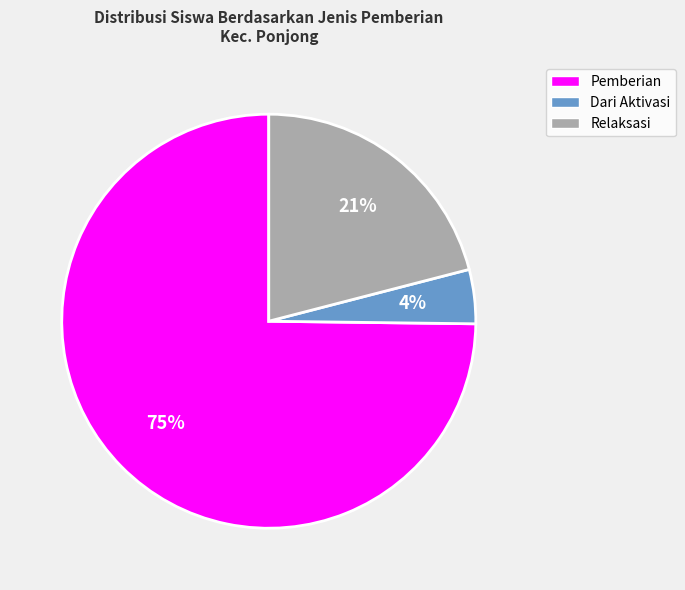

Is there any slice that represents more than half of the pie?

Yes